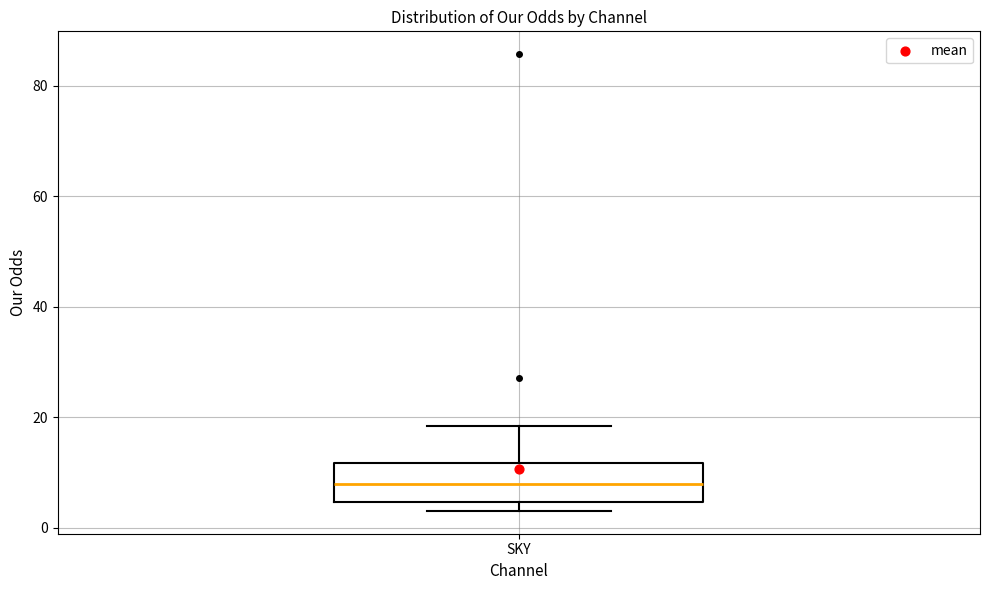

Read this box plot against the y-axis: the position of the median line, the range covered by the box, and the ends of both whiskers. The values are not printed on the chart, so give them approximately, as read against the axis.

median 8, box 4 to 12, whiskers 4 (just below the box's lower edge) to 18